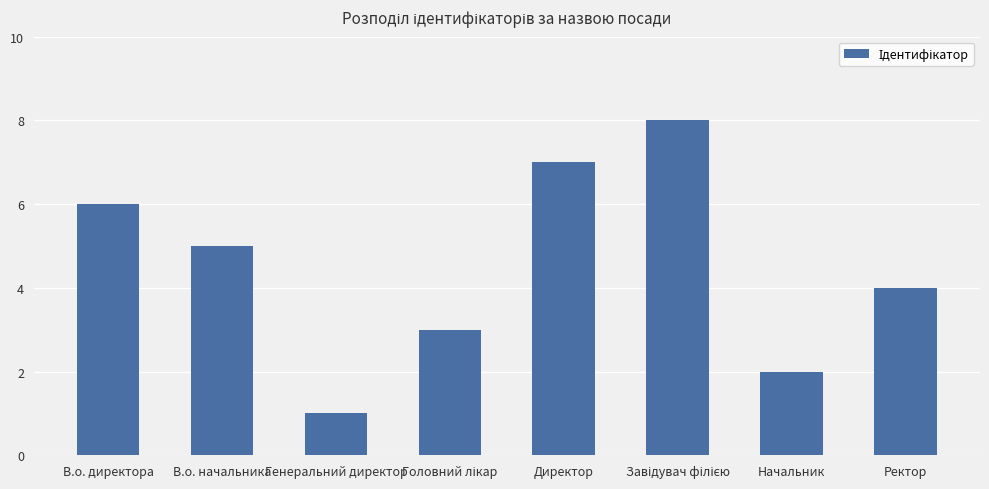

Does the chart contain any negative values?

No